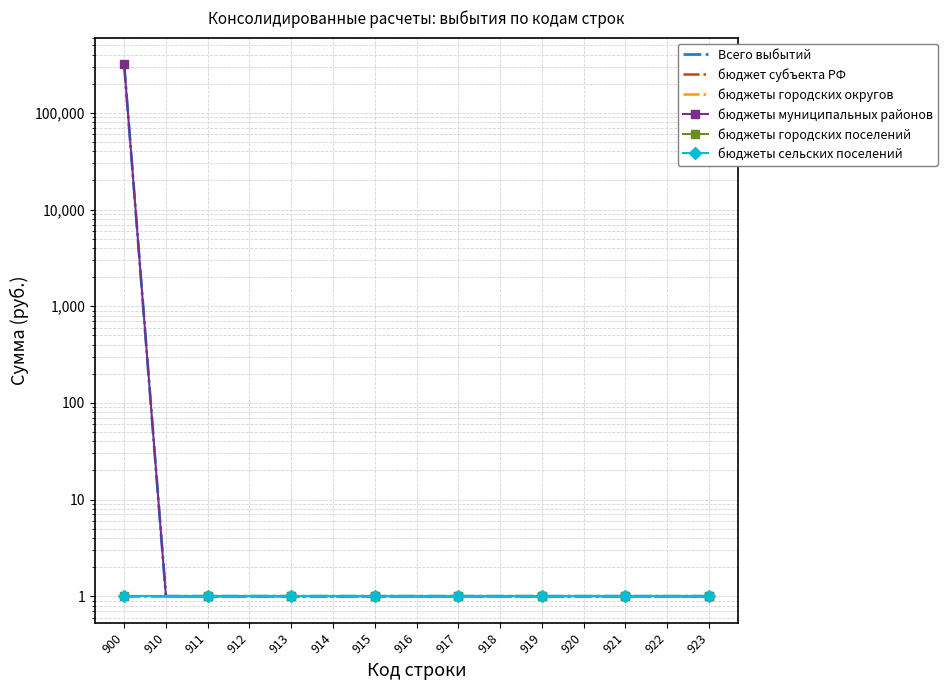

Reading left to right, transcribe all the data shown in this chart.

Всего выбытий: 900=319059	910=1	911=1	912=1	913=1	914=1	915=1	916=1	917=1	918=1	919=1	920=1	921=1	922=1	923=1
бюджет субъекта РФ: 900=1	910=1	911=1	912=1	913=1	914=1	915=1	916=1	917=1	918=1	919=1	920=1	921=1	922=1	923=1
бюджеты городских округов: 900=1	910=1	911=1	912=1	913=1	914=1	915=1	916=1	917=1	918=1	919=1	920=1	921=1	922=1	923=1
бюджеты муниципальных районов: 900=319059	910=1	911=1	912=1	913=1	914=1	915=1	916=1	917=1	918=1	919=1	920=1	921=1	922=1	923=1
бюджеты городских поселений: 900=1	910=1	911=1	912=1	913=1	914=1	915=1	916=1	917=1	918=1	919=1	920=1	921=1	922=1	923=1
бюджеты сельских поселений: 900=1	910=1	911=1	912=1	913=1	914=1	915=1	916=1	917=1	918=1	919=1	920=1	921=1	922=1	923=1